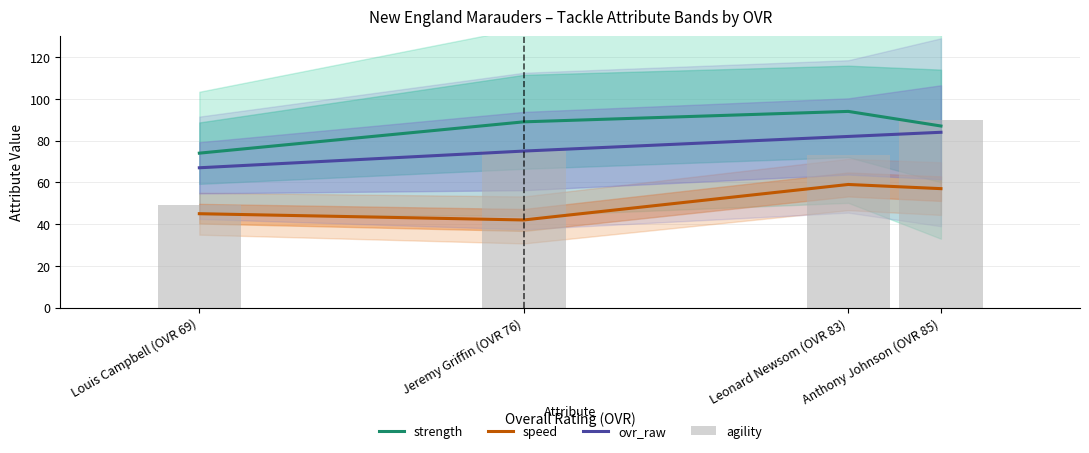

What is the sum of all ovr_raw values?

308